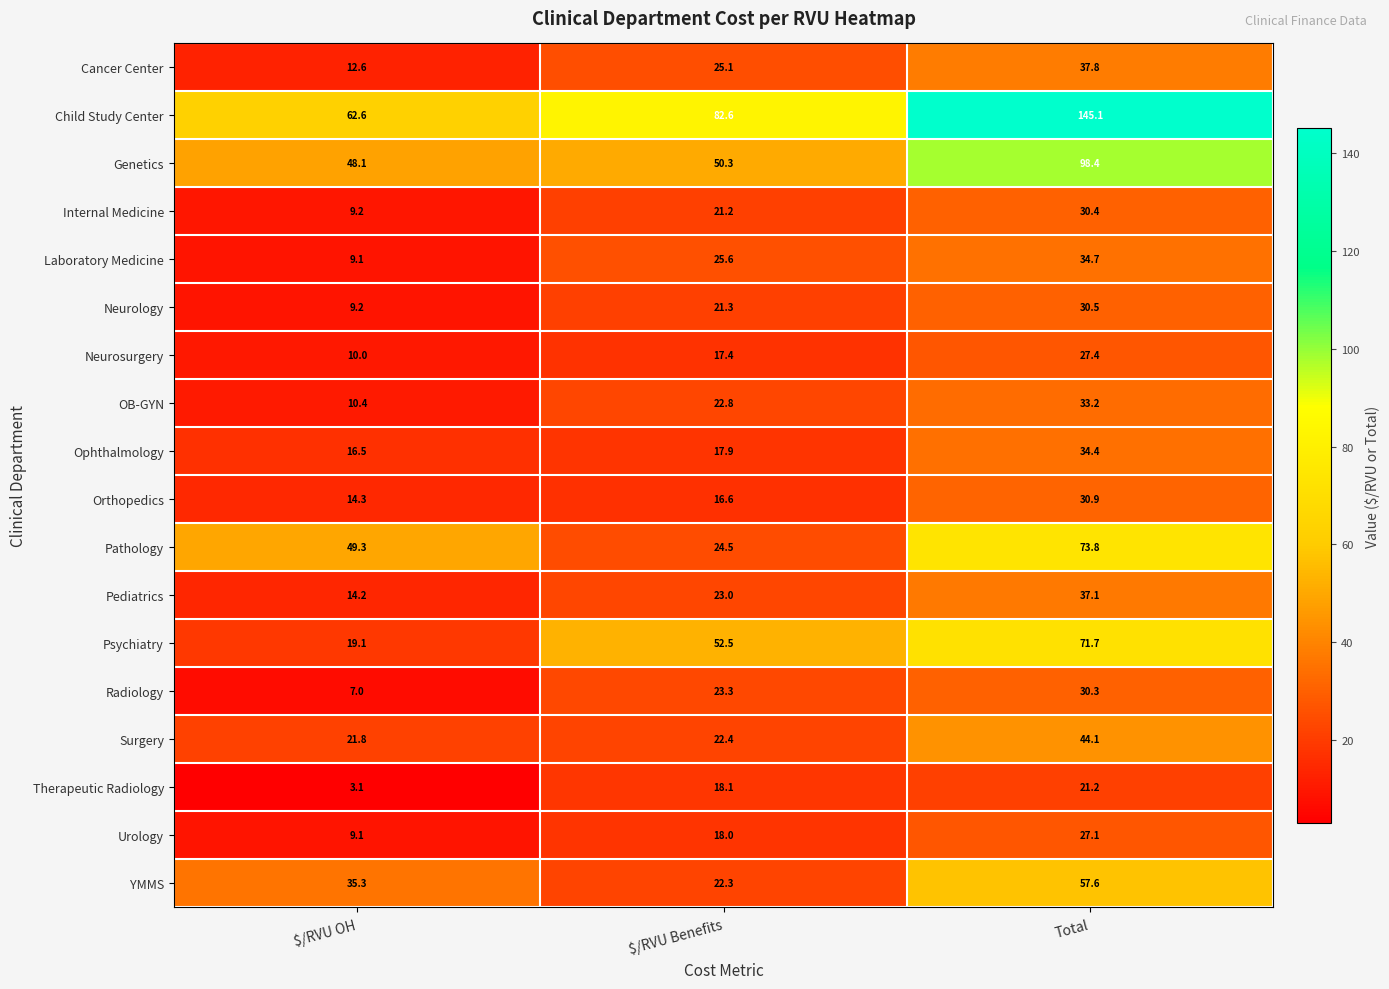

What is the maximum value shown in the chart?

145.1